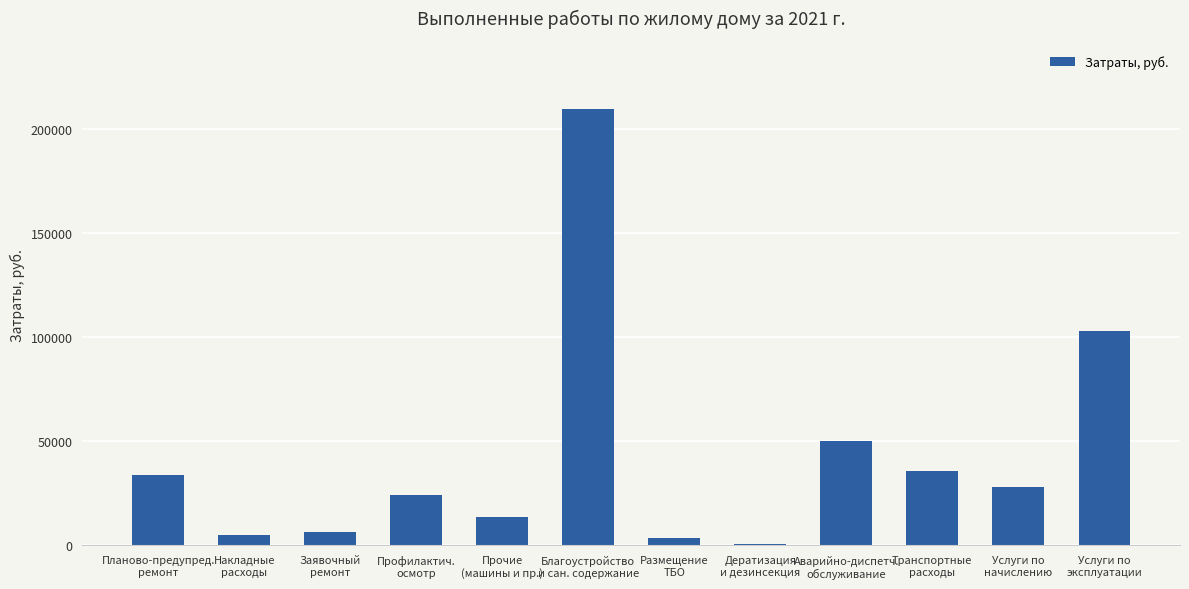

True or false: the data shows 89528.3 at Аварийно-диспетч.
обслуживание.

False